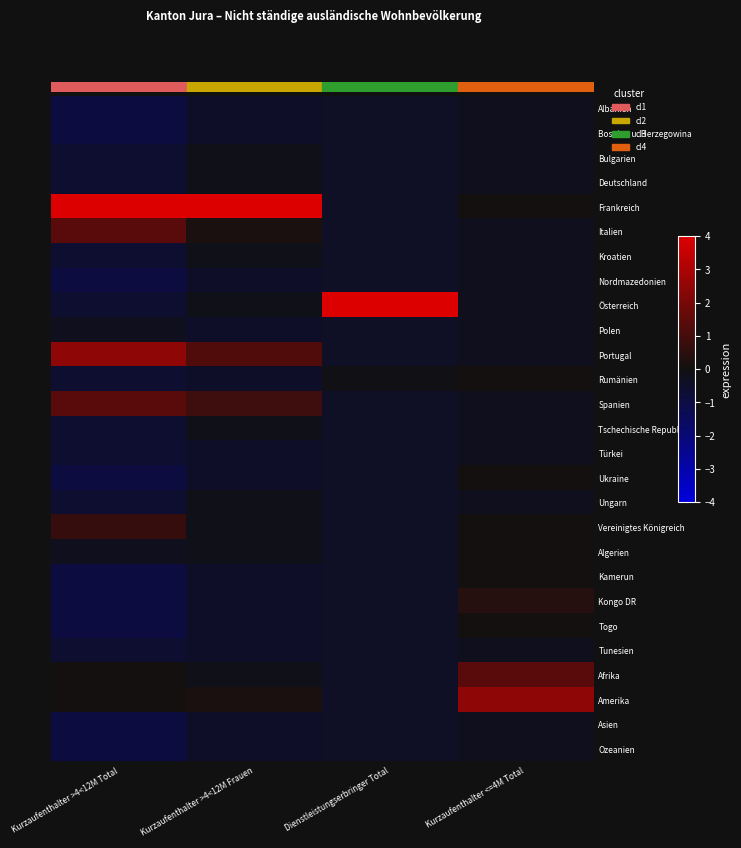

Reading right to left, list all the values displayed in this chart.

Albanien: Kurzaufenthalter <=4M Total=-0.3	Dienstleistungserbringer Total=-0.4	Kurzaufenthalter >4<12M Frauen=-0.5	Kurzaufenthalter >4<12M Total=-1.0
Bosnien u. Herzegowina: Kurzaufenthalter <=4M Total=-0.3	Dienstleistungserbringer Total=-0.4	Kurzaufenthalter >4<12M Frauen=-0.5	Kurzaufenthalter >4<12M Total=-1.0
Bulgarien: Kurzaufenthalter <=4M Total=-0.3	Dienstleistungserbringer Total=-0.4	Kurzaufenthalter >4<12M Frauen=-0.1	Kurzaufenthalter >4<12M Total=-0.6
Deutschland: Kurzaufenthalter <=4M Total=-0.3	Dienstleistungserbringer Total=-0.4	Kurzaufenthalter >4<12M Frauen=-0.1	Kurzaufenthalter >4<12M Total=-0.6
Frankreich: Kurzaufenthalter <=4M Total=0.1	Dienstleistungserbringer Total=-0.4	Kurzaufenthalter >4<12M Frauen=4.0	Kurzaufenthalter >4<12M Total=4.0
Italien: Kurzaufenthalter <=4M Total=-0.3	Dienstleistungserbringer Total=-0.4	Kurzaufenthalter >4<12M Frauen=0.2	Kurzaufenthalter >4<12M Total=1.4
Kroatien: Kurzaufenthalter <=4M Total=-0.3	Dienstleistungserbringer Total=-0.4	Kurzaufenthalter >4<12M Frauen=-0.1	Kurzaufenthalter >4<12M Total=-0.6
Nordmazedonien: Kurzaufenthalter <=4M Total=-0.3	Dienstleistungserbringer Total=-0.4	Kurzaufenthalter >4<12M Frauen=-0.5	Kurzaufenthalter >4<12M Total=-1.0
Österreich: Kurzaufenthalter <=4M Total=-0.3	Dienstleistungserbringer Total=4.0	Kurzaufenthalter >4<12M Frauen=-0.1	Kurzaufenthalter >4<12M Total=-0.6
Polen: Kurzaufenthalter <=4M Total=-0.3	Dienstleistungserbringer Total=-0.4	Kurzaufenthalter >4<12M Frauen=-0.5	Kurzaufenthalter >4<12M Total=-0.3
Portugal: Kurzaufenthalter <=4M Total=-0.3	Dienstleistungserbringer Total=-0.4	Kurzaufenthalter >4<12M Frauen=1.2	Kurzaufenthalter >4<12M Total=2.5
Rumänien: Kurzaufenthalter <=4M Total=0.1	Dienstleistungserbringer Total=-0.1	Kurzaufenthalter >4<12M Frauen=-0.5	Kurzaufenthalter >4<12M Total=-0.6
Spanien: Kurzaufenthalter <=4M Total=-0.3	Dienstleistungserbringer Total=-0.4	Kurzaufenthalter >4<12M Frauen=0.9	Kurzaufenthalter >4<12M Total=1.4
Tschechische Republik: Kurzaufenthalter <=4M Total=-0.3	Dienstleistungserbringer Total=-0.4	Kurzaufenthalter >4<12M Frauen=-0.1	Kurzaufenthalter >4<12M Total=-0.6
Türkei: Kurzaufenthalter <=4M Total=-0.3	Dienstleistungserbringer Total=-0.4	Kurzaufenthalter >4<12M Frauen=-0.5	Kurzaufenthalter >4<12M Total=-0.6
Ukraine: Kurzaufenthalter <=4M Total=0.1	Dienstleistungserbringer Total=-0.4	Kurzaufenthalter >4<12M Frauen=-0.5	Kurzaufenthalter >4<12M Total=-1.0
Ungarn: Kurzaufenthalter <=4M Total=-0.3	Dienstleistungserbringer Total=-0.4	Kurzaufenthalter >4<12M Frauen=-0.1	Kurzaufenthalter >4<12M Total=-0.6
Vereinigtes Königreich: Kurzaufenthalter <=4M Total=0.1	Dienstleistungserbringer Total=-0.4	Kurzaufenthalter >4<12M Frauen=-0.1	Kurzaufenthalter >4<12M Total=0.7
Algerien: Kurzaufenthalter <=4M Total=0.1	Dienstleistungserbringer Total=-0.4	Kurzaufenthalter >4<12M Frauen=-0.1	Kurzaufenthalter >4<12M Total=-0.3
Kamerun: Kurzaufenthalter <=4M Total=0.1	Dienstleistungserbringer Total=-0.4	Kurzaufenthalter >4<12M Frauen=-0.5	Kurzaufenthalter >4<12M Total=-1.0
Kongo DR: Kurzaufenthalter <=4M Total=0.4	Dienstleistungserbringer Total=-0.4	Kurzaufenthalter >4<12M Frauen=-0.5	Kurzaufenthalter >4<12M Total=-1.0
Togo: Kurzaufenthalter <=4M Total=0.1	Dienstleistungserbringer Total=-0.4	Kurzaufenthalter >4<12M Frauen=-0.5	Kurzaufenthalter >4<12M Total=-1.0
Tunesien: Kurzaufenthalter <=4M Total=-0.3	Dienstleistungserbringer Total=-0.4	Kurzaufenthalter >4<12M Frauen=-0.5	Kurzaufenthalter >4<12M Total=-0.6
Afrika: Kurzaufenthalter <=4M Total=1.4	Dienstleistungserbringer Total=-0.4	Kurzaufenthalter >4<12M Frauen=-0.1	Kurzaufenthalter >4<12M Total=0.1
Amerika: Kurzaufenthalter <=4M Total=2.5	Dienstleistungserbringer Total=-0.4	Kurzaufenthalter >4<12M Frauen=0.2	Kurzaufenthalter >4<12M Total=0.1
Asien: Kurzaufenthalter <=4M Total=-0.3	Dienstleistungserbringer Total=-0.4	Kurzaufenthalter >4<12M Frauen=-0.5	Kurzaufenthalter >4<12M Total=-1.0
Ozeanien: Kurzaufenthalter <=4M Total=-0.3	Dienstleistungserbringer Total=-0.4	Kurzaufenthalter >4<12M Frauen=-0.5	Kurzaufenthalter >4<12M Total=-1.0